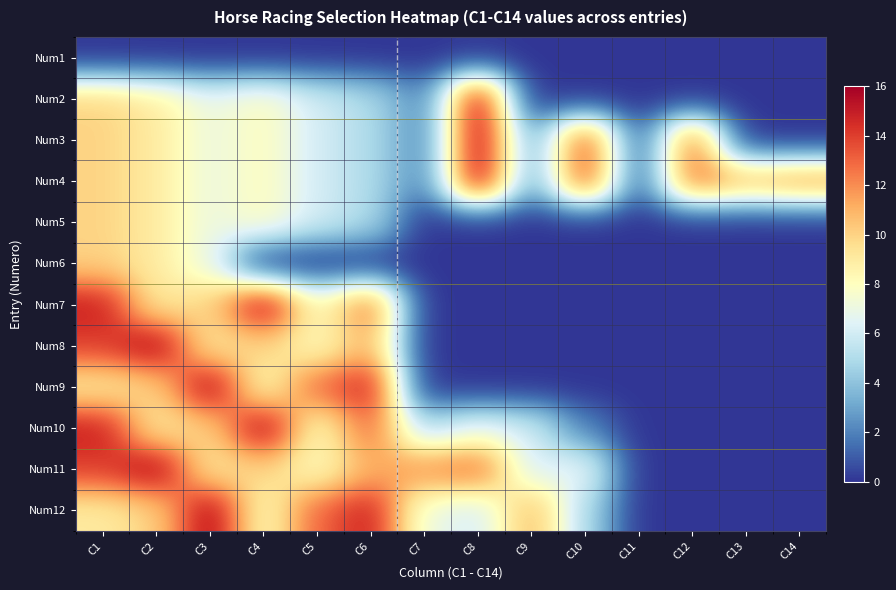

Reading left to right, extract all data points from this chart.

Num1: C1=0	C2=0	C3=0	C4=0	C5=0	C6=0	C7=0	C8=0	C9=0	C10=0	C11=0	C12=0	C13=0	C14=0
Num2: C1=10	C2=9	C3=7	C4=8	C5=6	C6=5	C7=2	C8=16	C9=0	C10=0	C11=0	C12=0	C13=0	C14=0
Num3: C1=10	C2=9	C3=7	C4=8	C5=6	C6=5	C7=2	C8=16	C9=3	C10=14	C11=1	C12=13	C13=0	C14=0
Num4: C1=10	C2=9	C3=7	C4=8	C5=6	C6=5	C7=2	C8=16	C9=3	C10=14	C11=1	C12=13	C13=11	C14=12
Num5: C1=10	C2=9	C3=7	C4=8	C5=6	C6=5	C7=0	C8=0	C9=0	C10=0	C11=0	C12=0	C13=0	C14=0
Num6: C1=10	C2=9	C3=7	C4=0	C5=0	C6=0	C7=0	C8=0	C9=0	C10=0	C11=0	C12=0	C13=0	C14=0
Num7: C1=15	C2=9	C3=10	C4=16	C5=8	C6=13	C7=0	C8=0	C9=0	C10=0	C11=0	C12=0	C13=0	C14=0
Num8: C1=14	C2=16	C3=9	C4=10	C5=8	C6=11	C7=0	C8=0	C9=0	C10=0	C11=0	C12=0	C13=0	C14=0
Num9: C1=9	C2=10	C3=16	C4=8	C5=13	C6=15	C7=0	C8=0	C9=0	C10=0	C11=0	C12=0	C13=0	C14=0
Num10: C1=15	C2=9	C3=10	C4=16	C5=8	C6=13	C7=5	C8=7	C9=6	C10=2	C11=0	C12=0	C13=0	C14=0
Num11: C1=14	C2=16	C3=9	C4=10	C5=8	C6=11	C7=12	C8=13	C9=6	C10=7	C11=0	C12=0	C13=0	C14=0
Num12: C1=9	C2=10	C3=16	C4=8	C5=13	C6=15	C7=7	C8=6	C9=11	C10=5	C11=0	C12=0	C13=0	C14=0